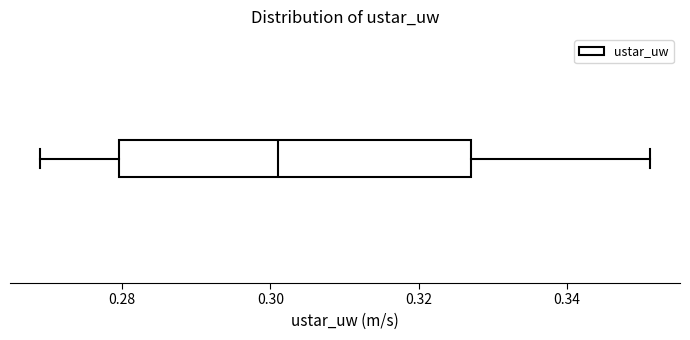

Transcribe this box plot: give where the median line is, the range the box spans, and where the two whiskers end, as read against the x-axis. The values are not printed on the chart, so give them approximately, as read against the axis.

median 0.302, box 0.280 to 0.328, whiskers 0.270 to 0.352